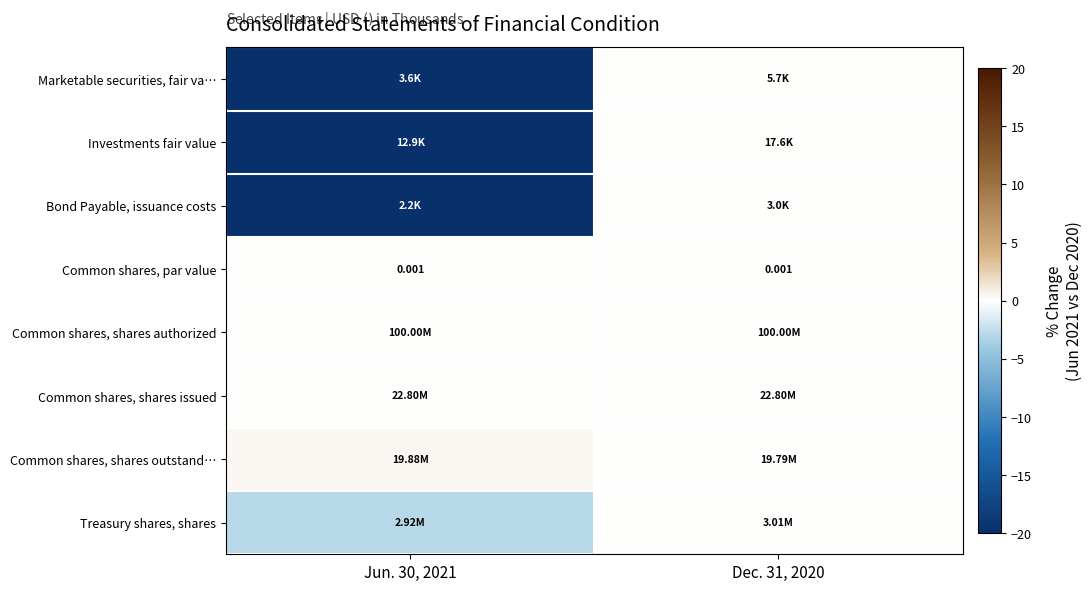

Is it true that Treasury shares, shares equals -5.2 at Jun. 30, 2021?

False